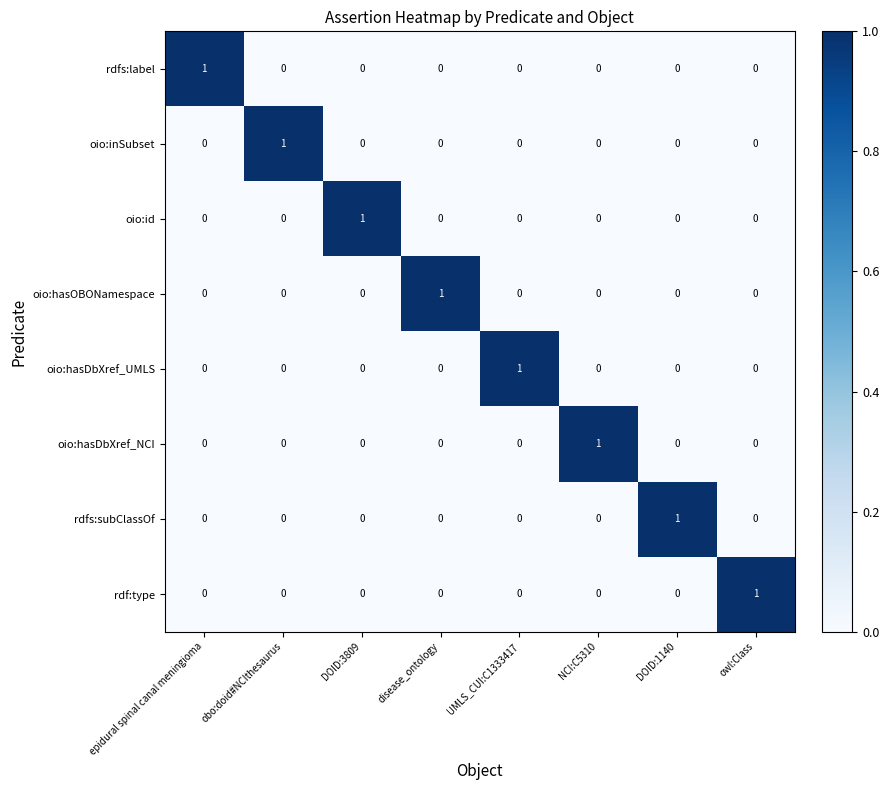

Count the number of data series in this chart.

8